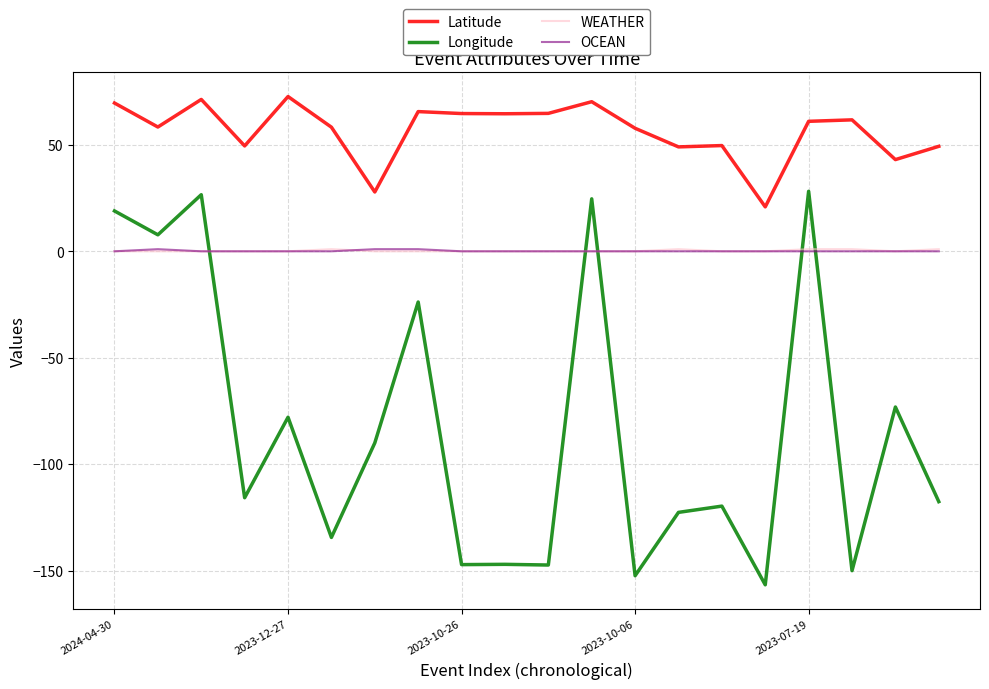

What is the difference between the maximum and minimum values in the Latitude series?

51.8